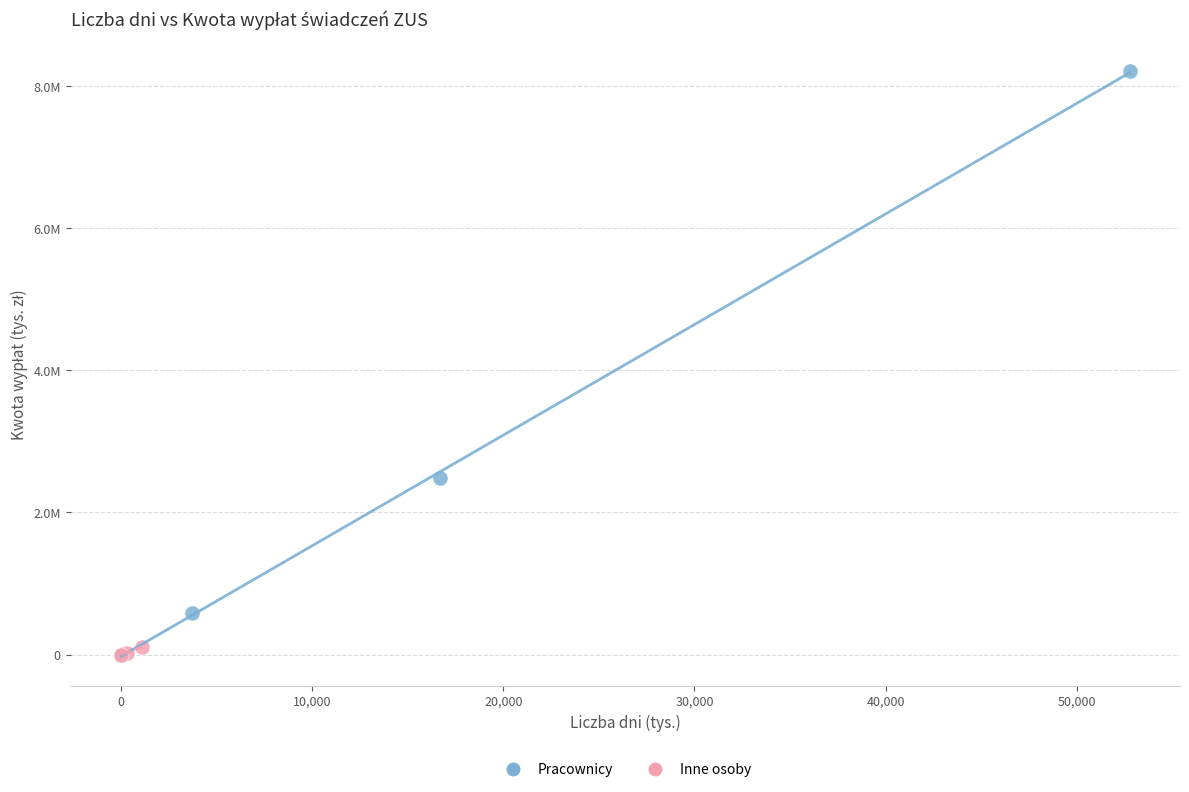

Which series has the widest spread of Y values?

Pracownicy